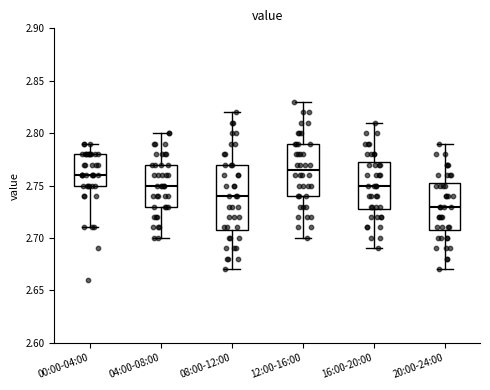

Comparing the boxes themselves (not the whiskers), which one is the tallest?

08:00-12:00